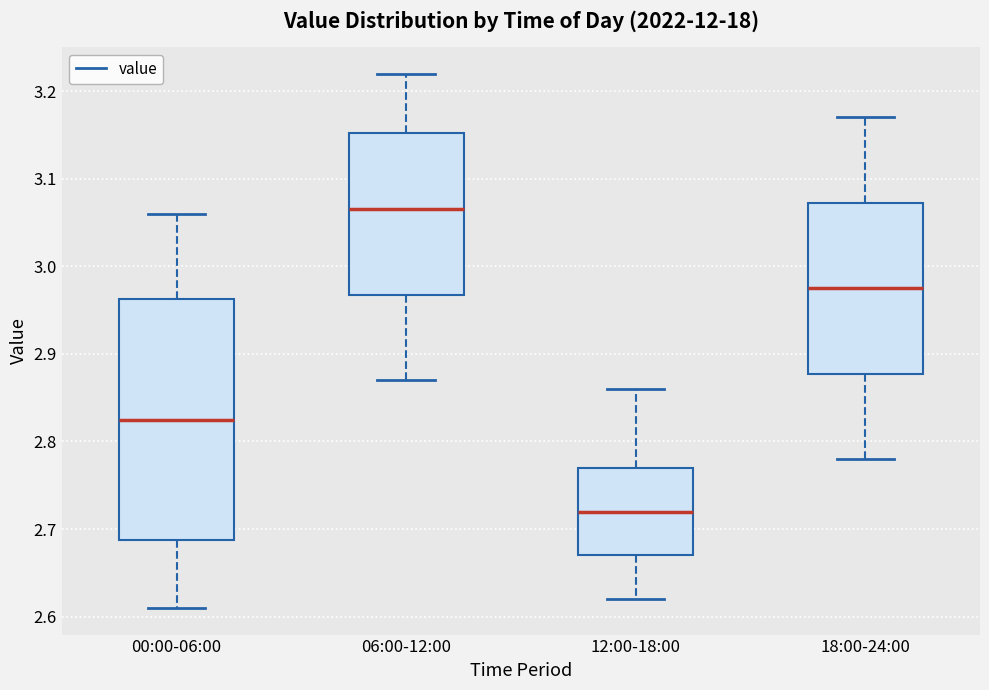

Reading left to right, read every box against the y-axis: the position of its median line, the range the box covers, and the ends of its whiskers. The values are not printed on the chart, so give them approximately, as read against the axis.

00:00-06:00: median 2.83, box 2.69 to 2.96, whiskers 2.61 to 3.06
06:00-12:00: median 3.07, box 2.97 to 3.15, whiskers 2.87 to 3.22
12:00-18:00: median 2.72, box 2.67 to 2.77, whiskers 2.62 to 2.86
18:00-24:00: median 2.98, box 2.88 to 3.07, whiskers 2.78 to 3.17